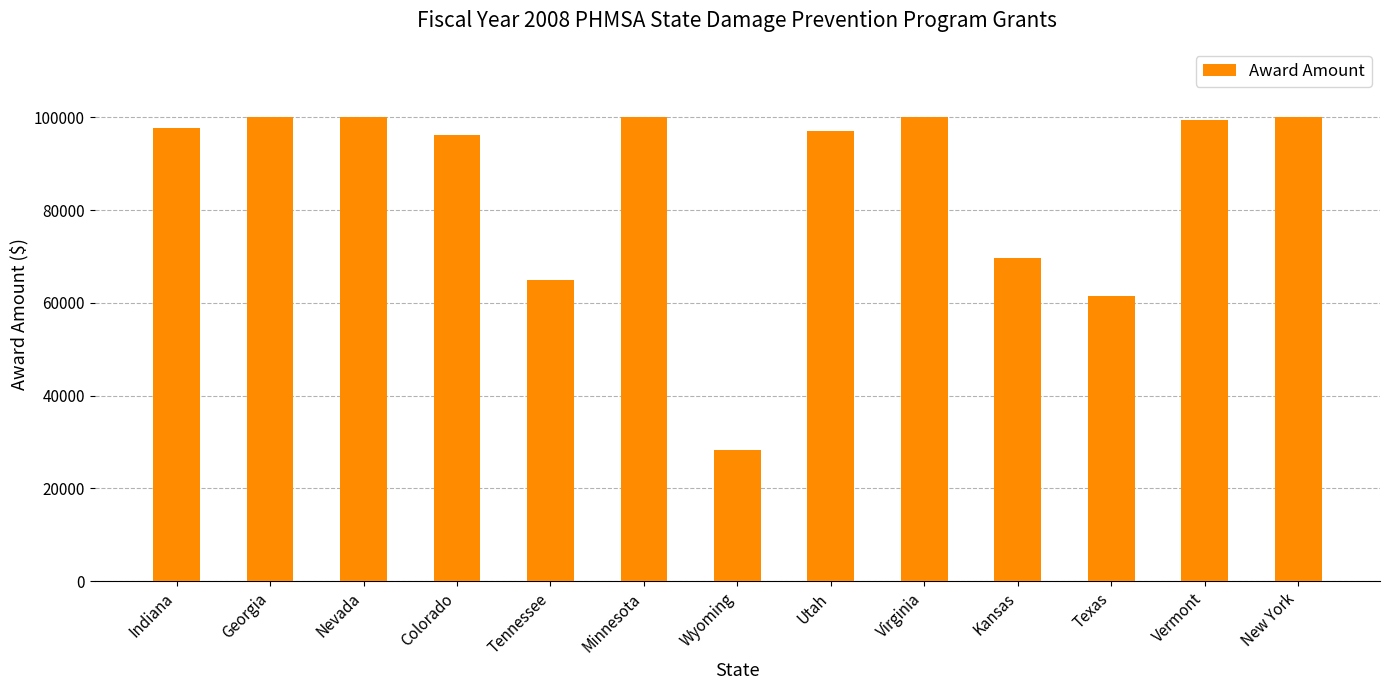

What is the label of the 2nd bar from the left?

Georgia